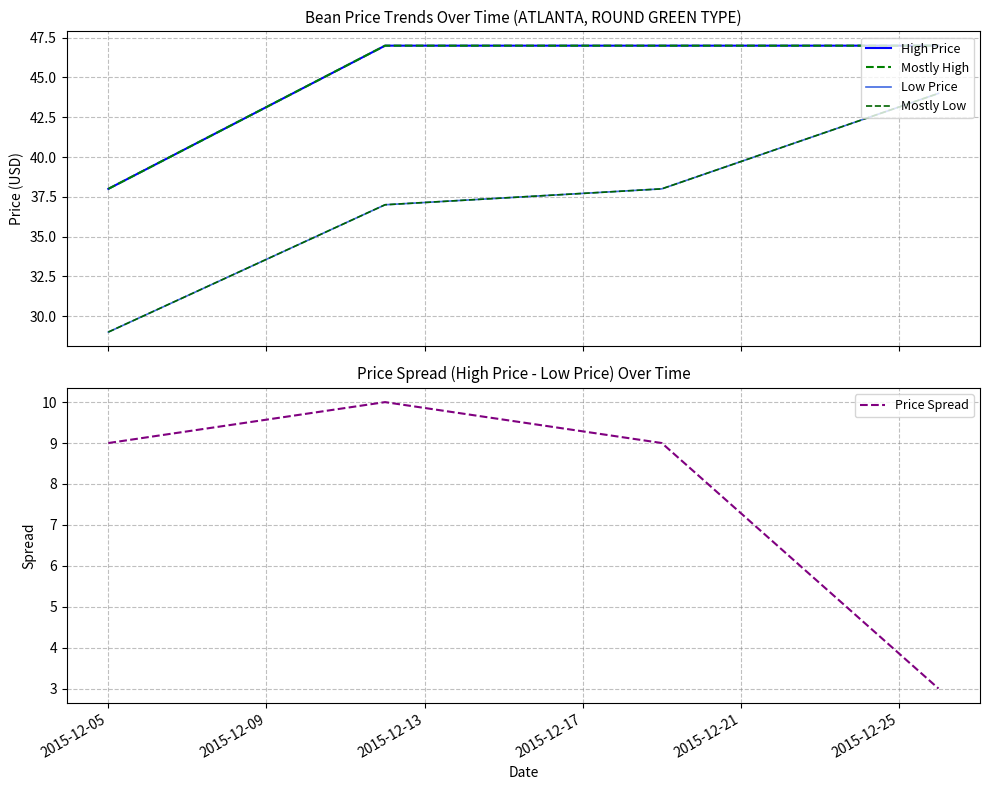

True or false: Price Spread has more than 2 points higher than both neighbors.

False